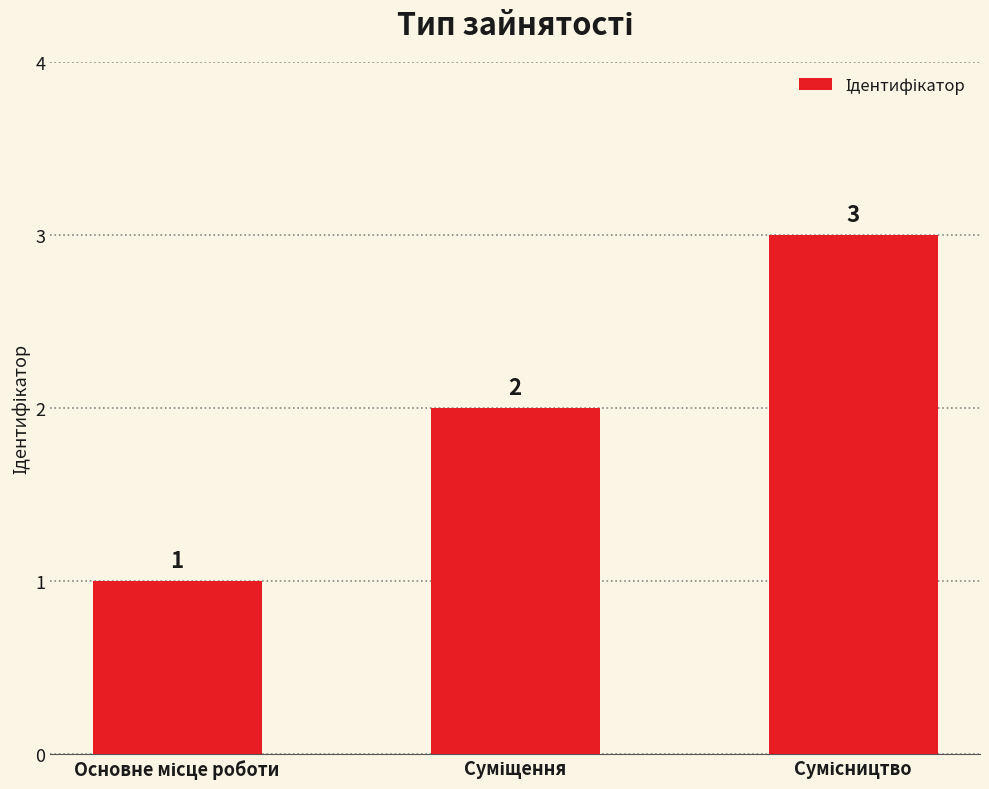

How many values are between 1 and 3?

3